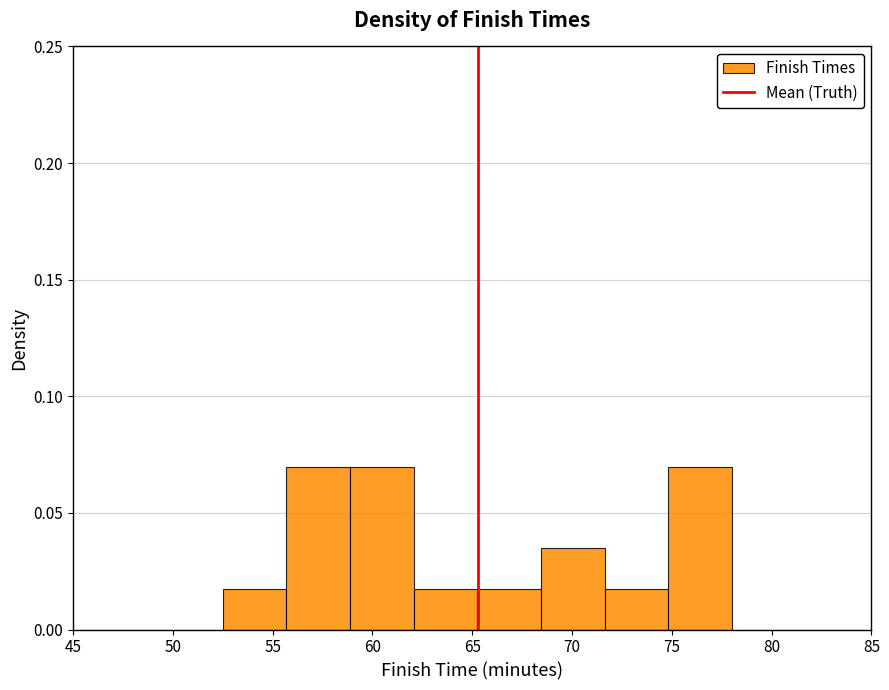

What is the height of the bar covering 71.5 to 75.0 on the x-axis? Neither the bar edges nor the heights are printed on the chart, so give them approximately, as read against the axes.

0.015